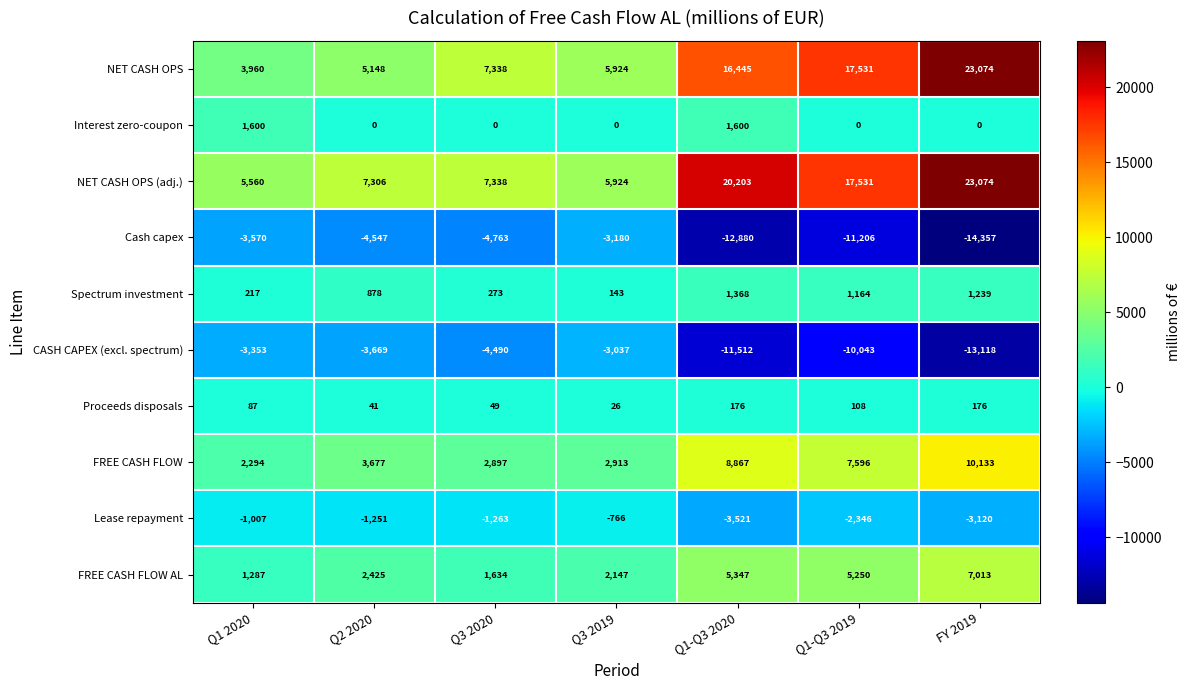

Between Q1 2020 and FY 2019, which series saw the biggest shift?

NET CASH OPS